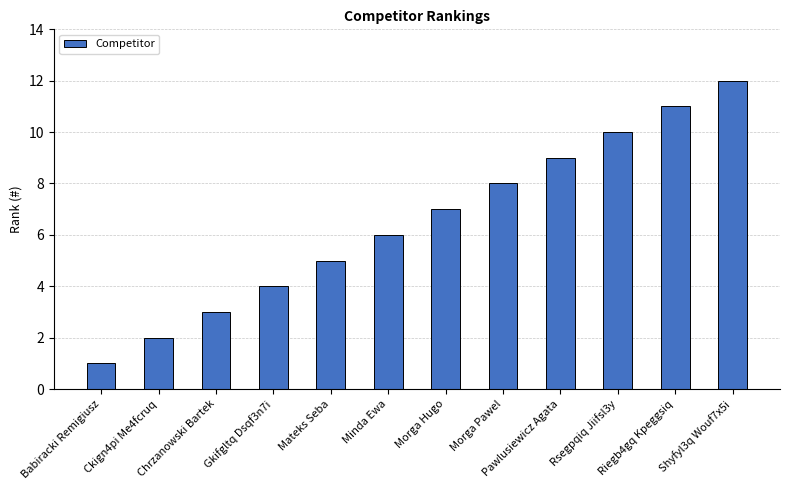

What value does the data have at Morga Hugo, to the nearest 10?

10